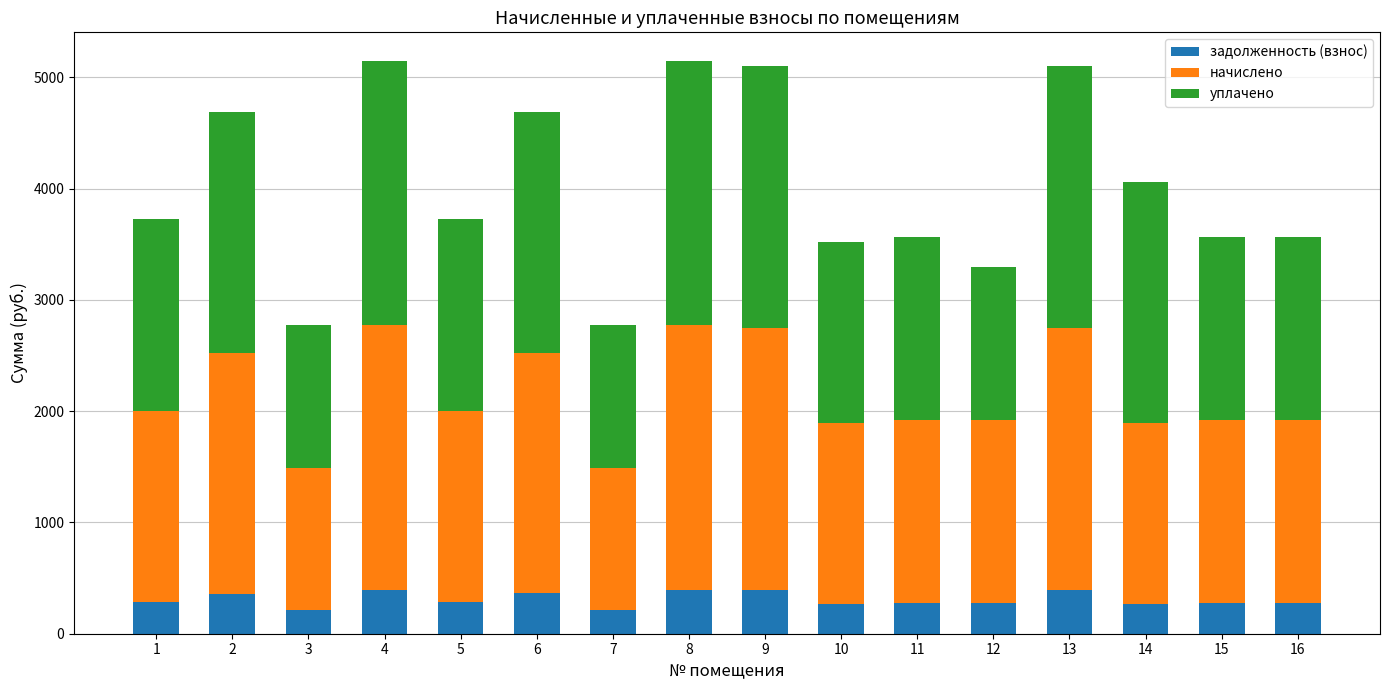

What is the highest value of the задолженность (взнос) series?

396.0